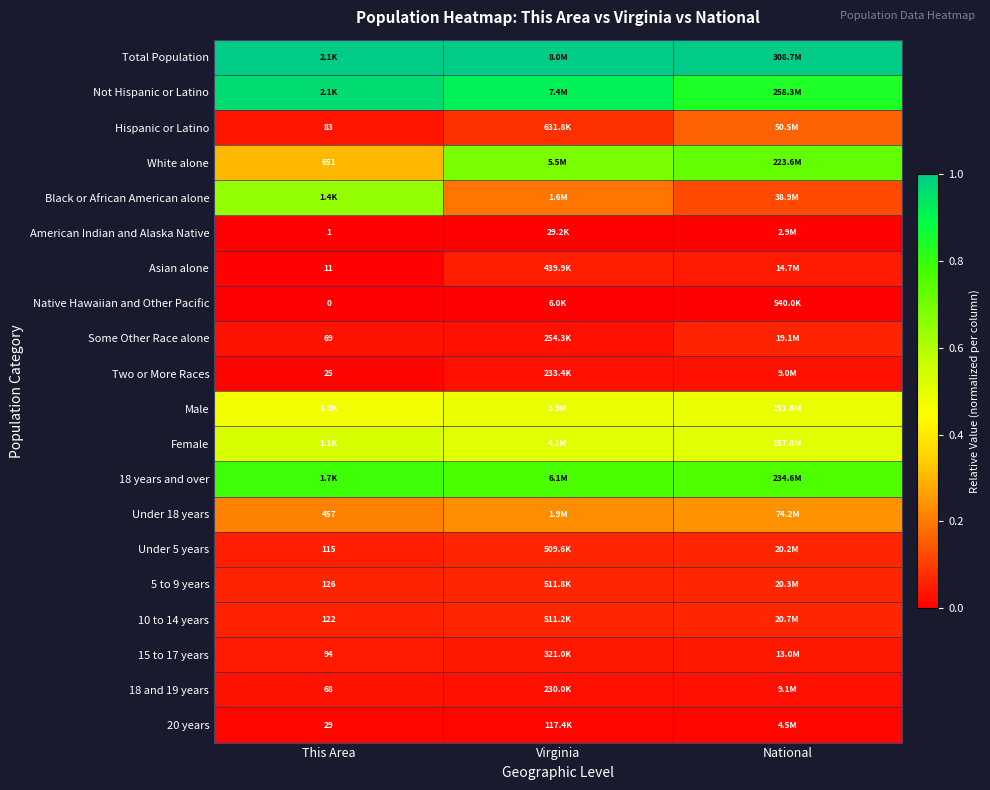

How many series are shown in this chart?

20